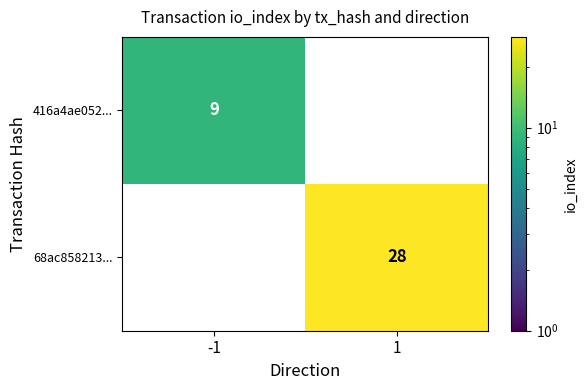

The 68ac858213... series shows 50.0 at 1. True or false?

False